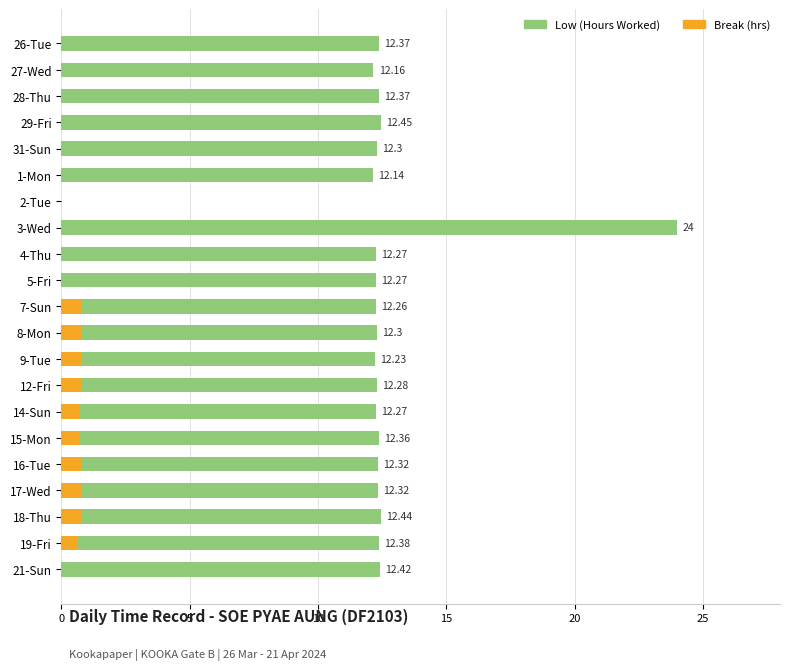

What are all the series names shown in the legend?

Low (Hours Worked), Break (hrs)